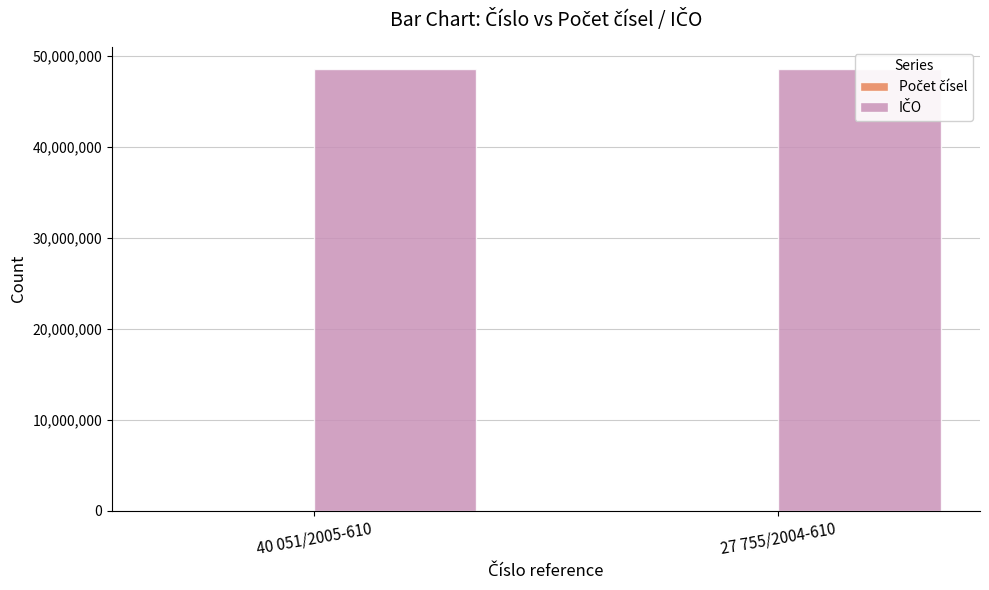

List the series in order of their overall mean, lowest first.

Počet čísel, IČO